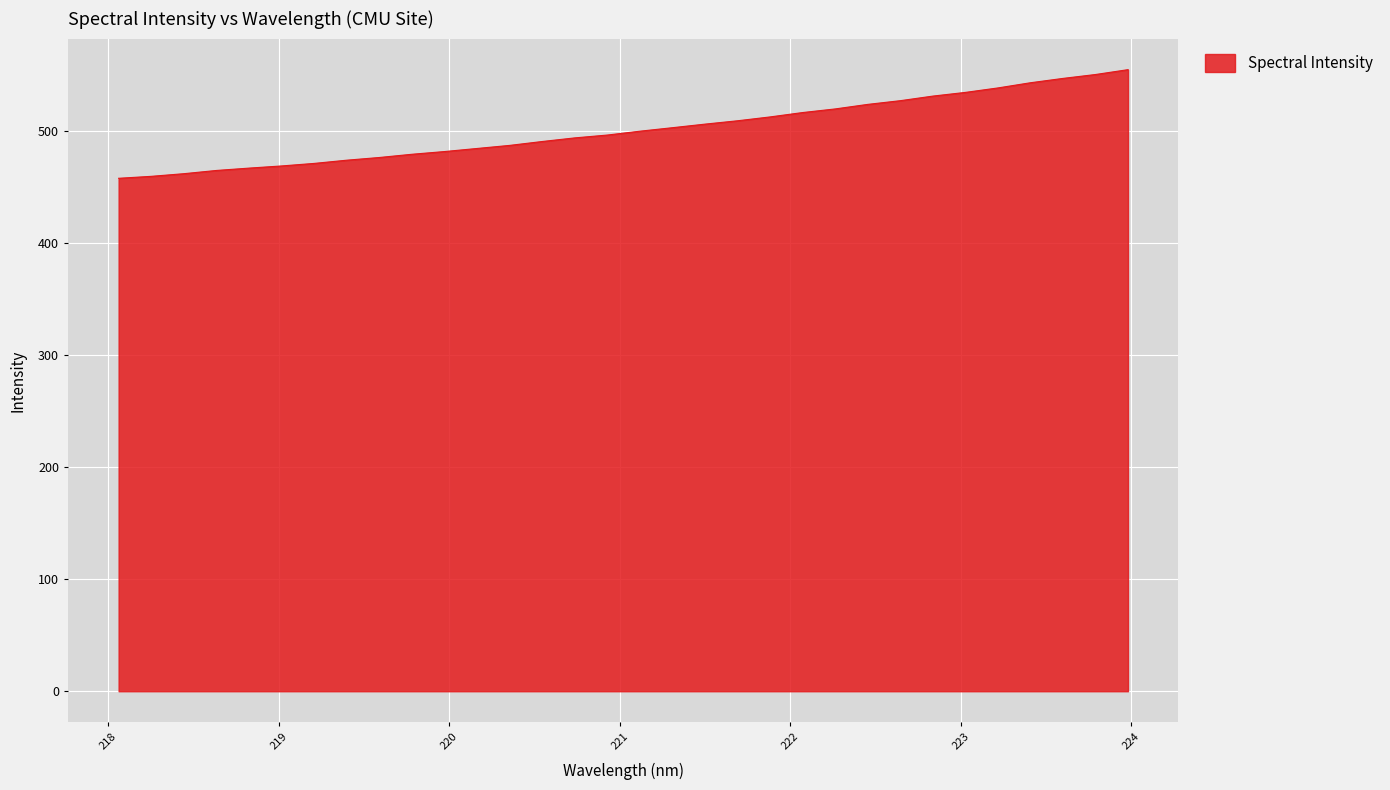

What is the minimum value shown in the chart?

457.8